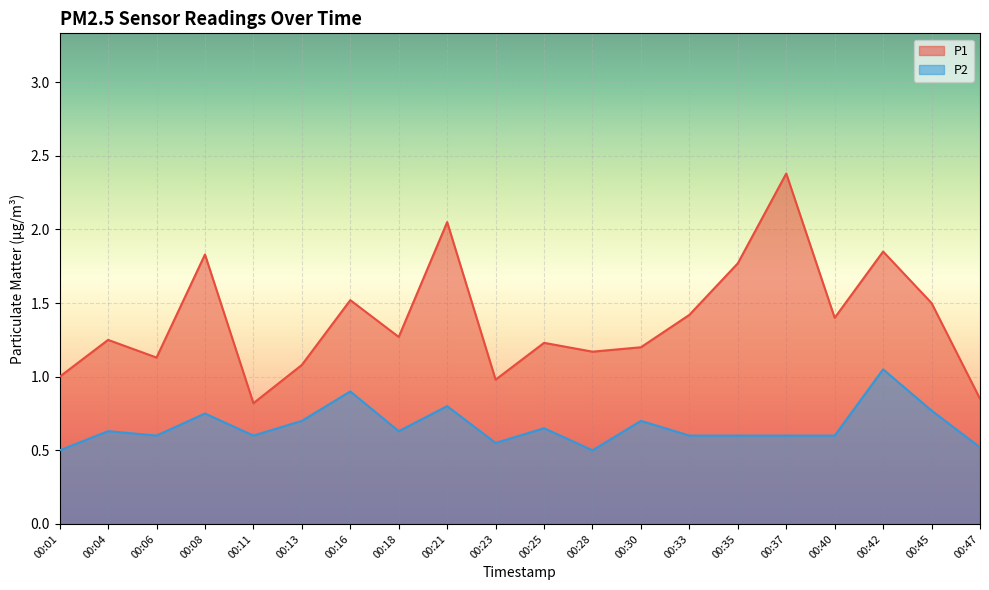

Does the chart display data point markers on the line(s)?

No